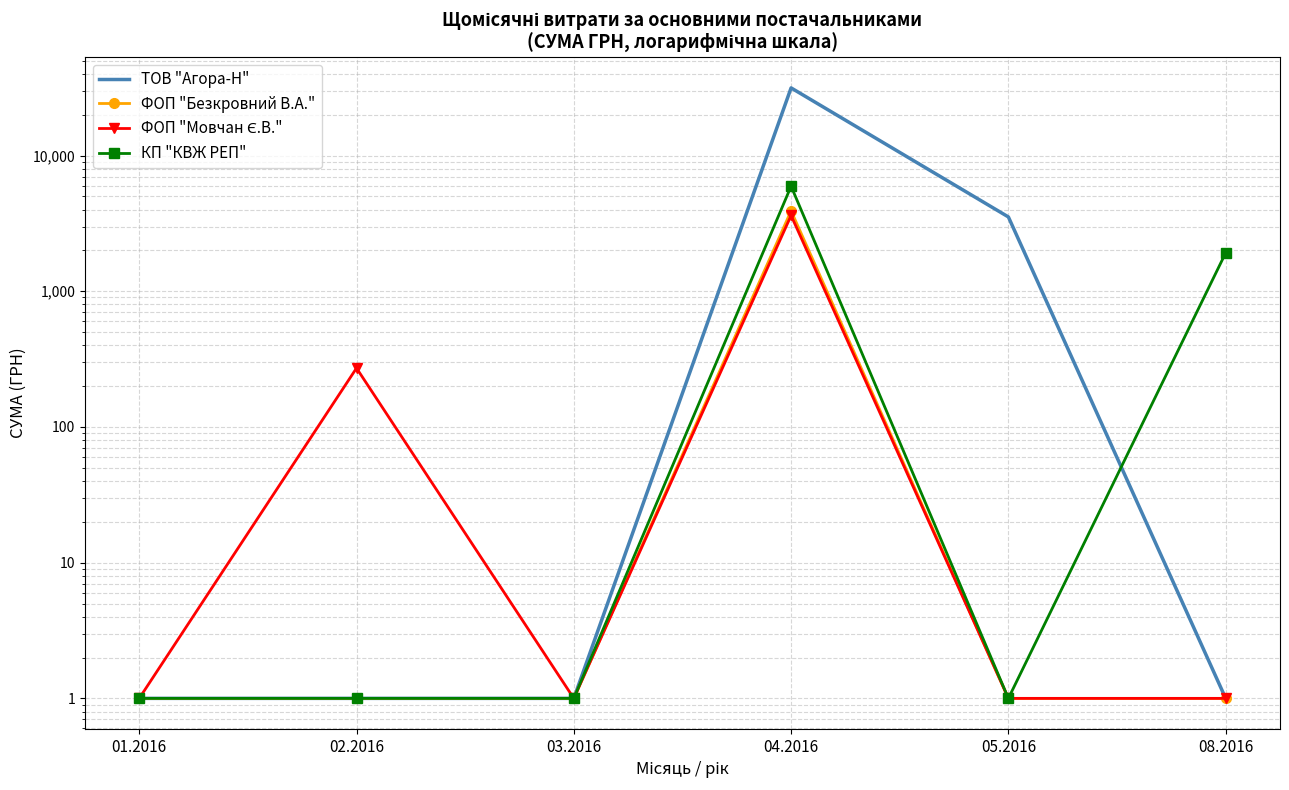

Rank the series at 08.2016 from lowest to highest value.

ТОВ "Агора-Н", ФОП "Безкровний В.А.", ФОП "Мовчан Є.В.", КП "КВЖ РЕП"